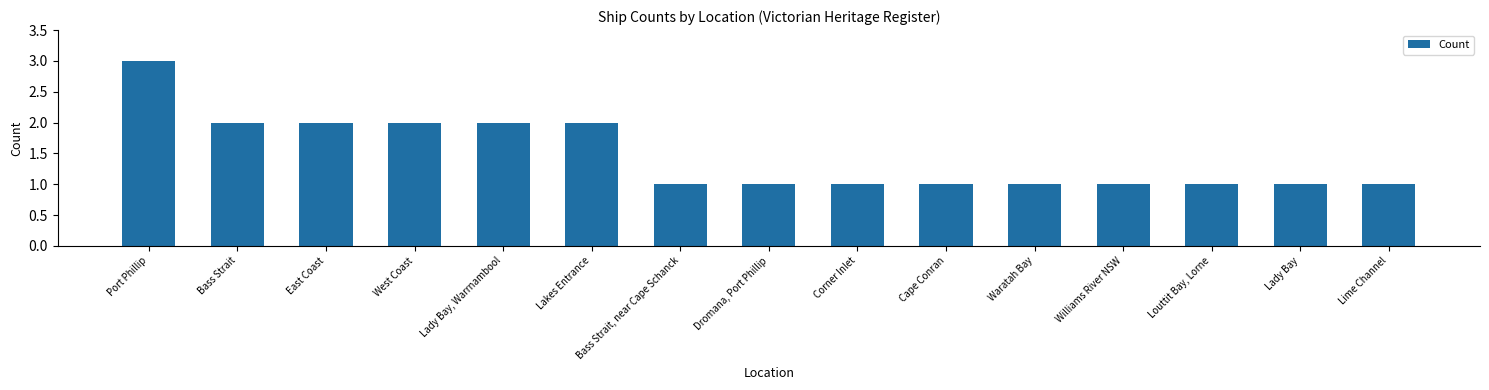

The value at Lime Channel is 0. True or false?

False